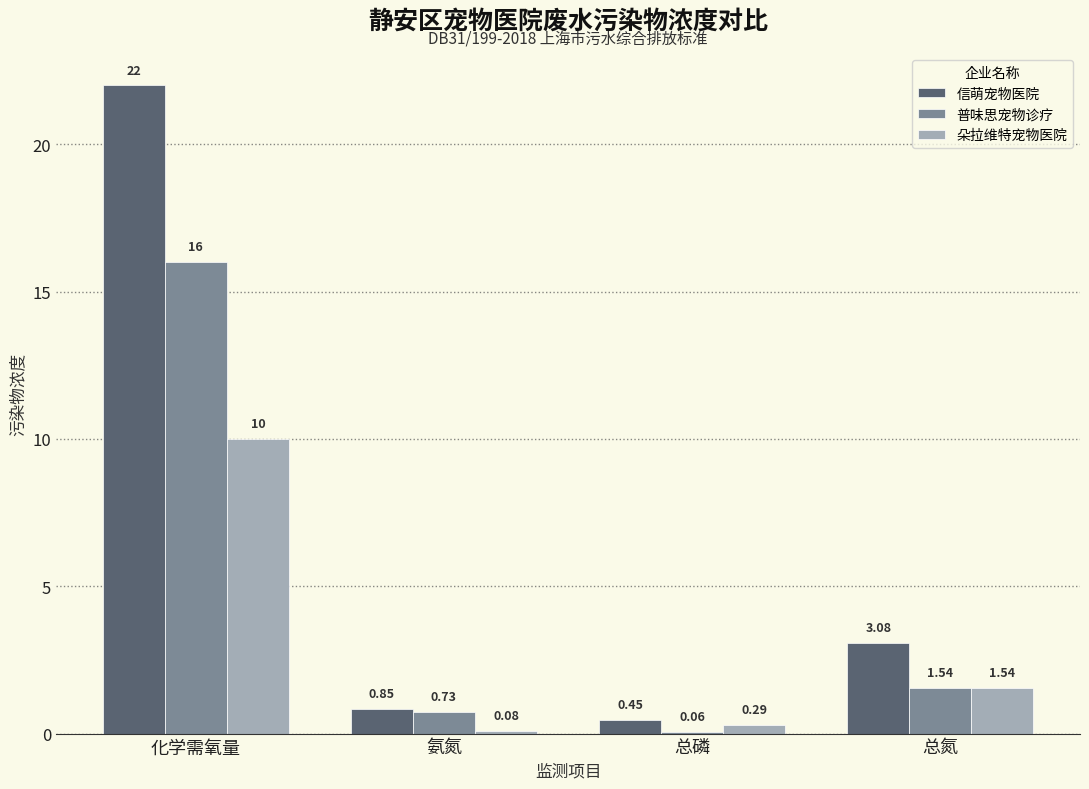

Does the chart contain stacked bars?

No